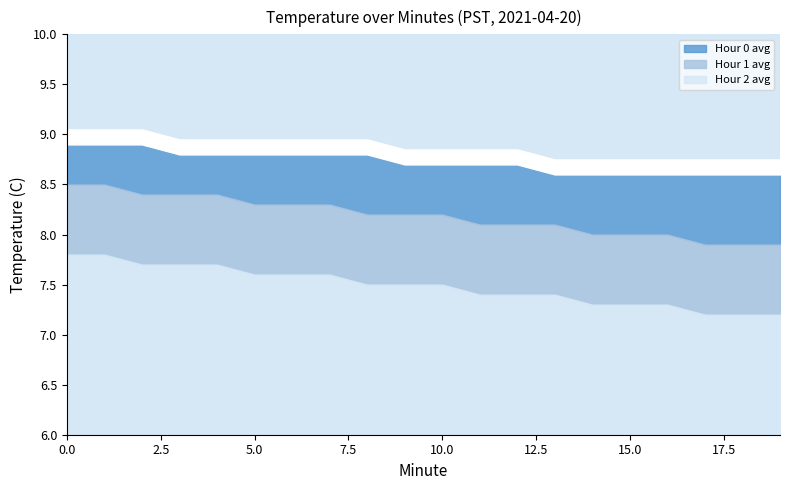

Count the number of categories in the chart.

20